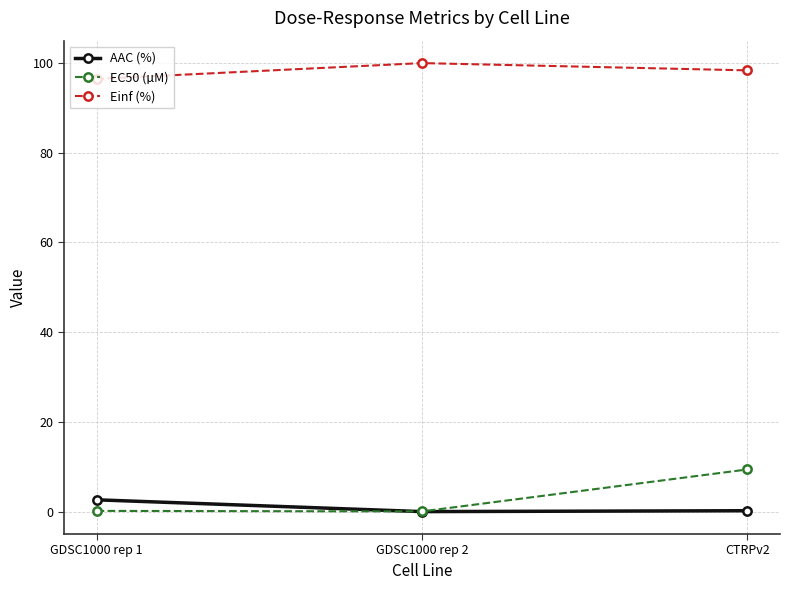

What is the total value across all series at GDSC1000 rep 2?

100.0